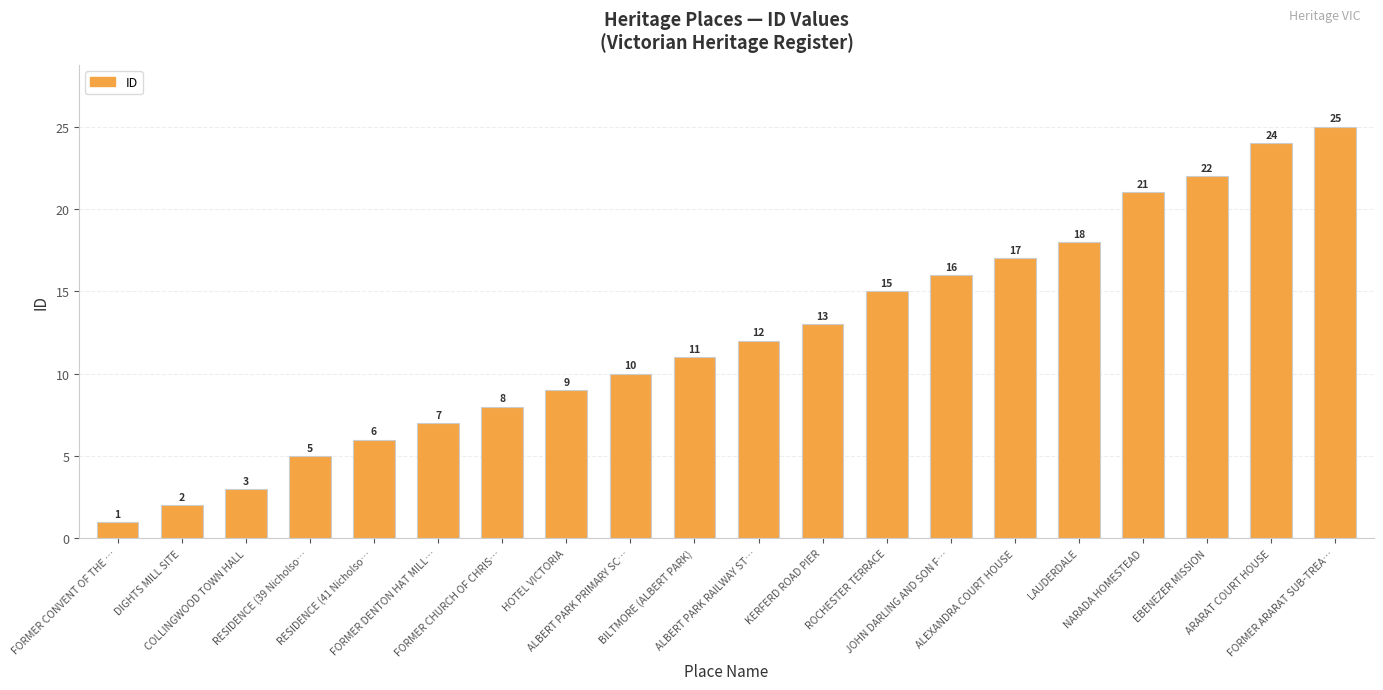

What is the difference between the maximum and minimum values?

24